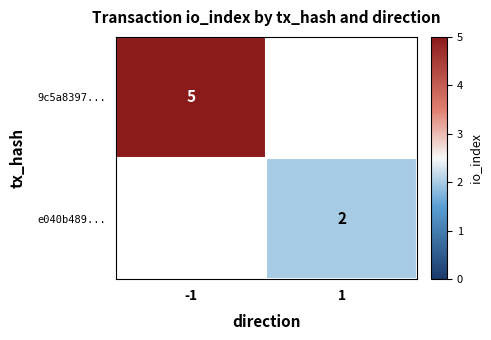

True or false: e040b489... has a value of 2 at 1.

True